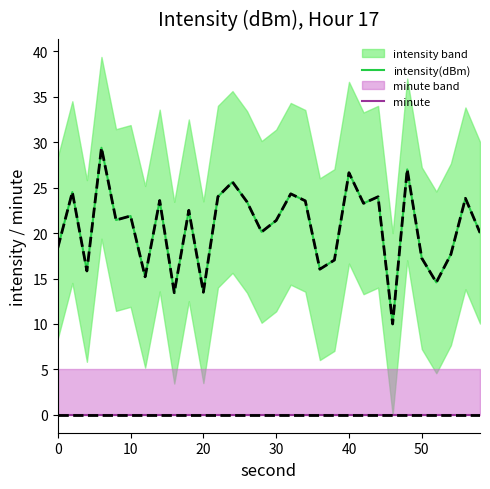

True or false: minute trend and minute cross at least once.

False